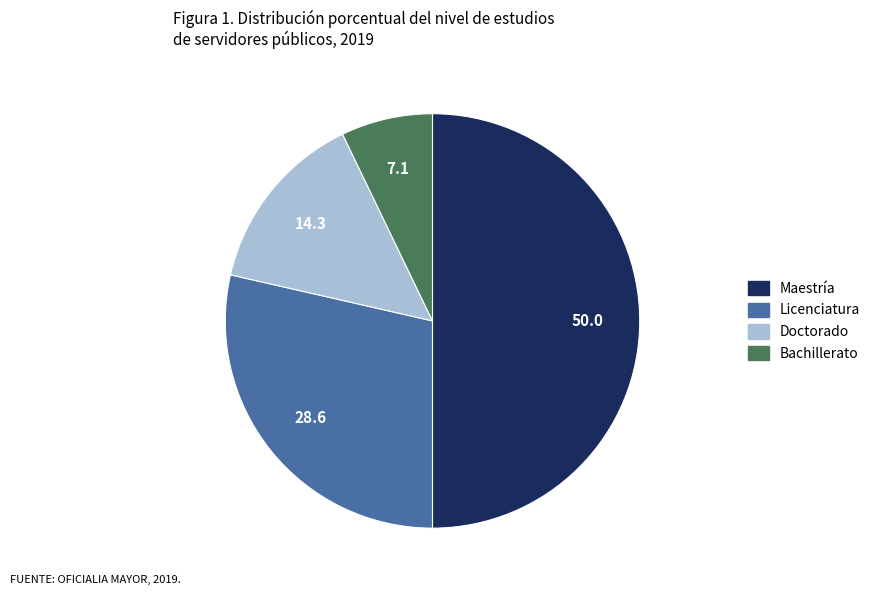

Is Bachillerato the majority of the pie?

No